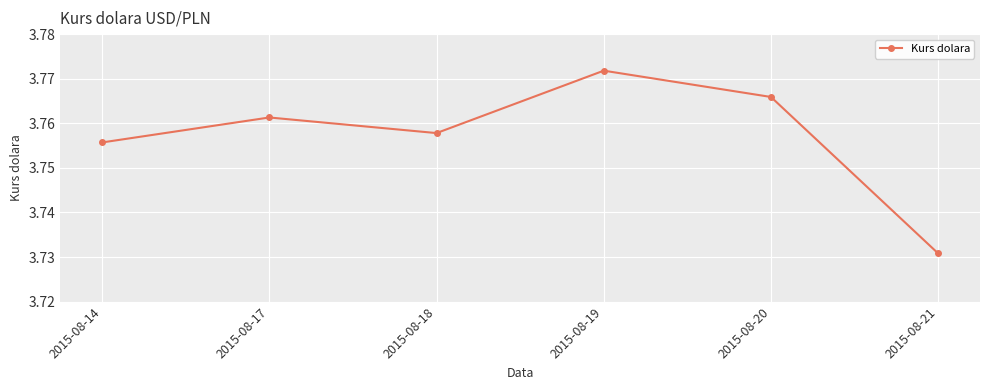

Rank the categories by value from lowest to highest.

2015-08-21, 2015-08-14, 2015-08-18, 2015-08-17, 2015-08-20, 2015-08-19